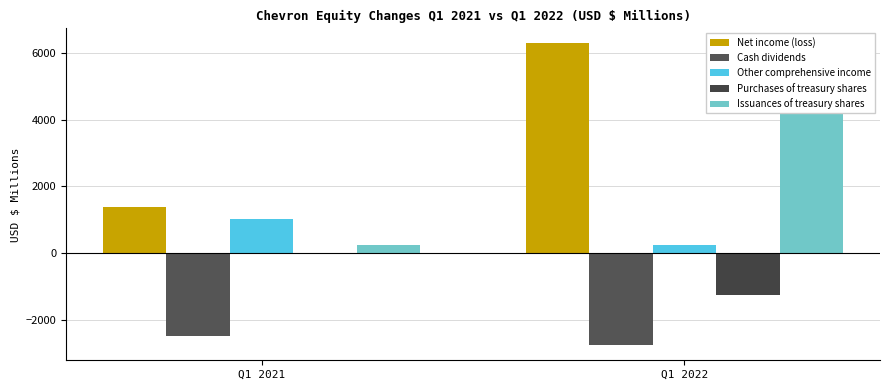

What are all the series names shown in the legend?

Net income (loss), Cash dividends, Other comprehensive income, Purchases of treasury shares, Issuances of treasury shares